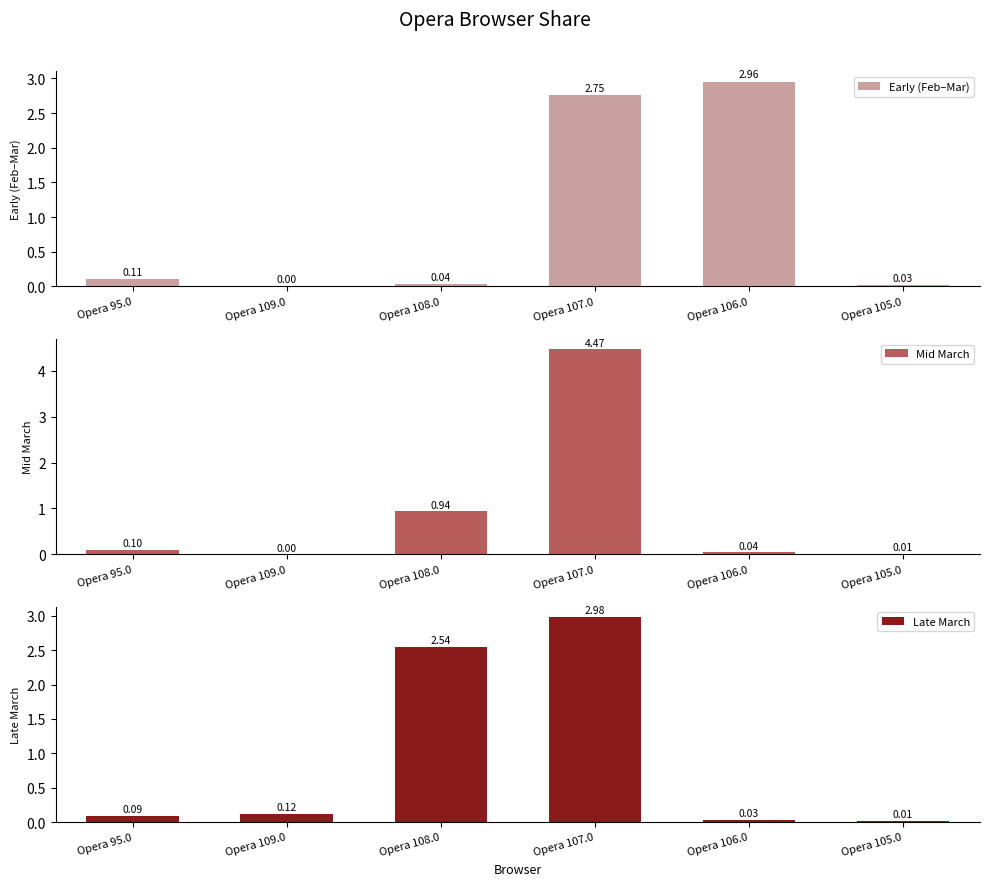

Which category has the highest value in the Mid March series?

Opera 107.0